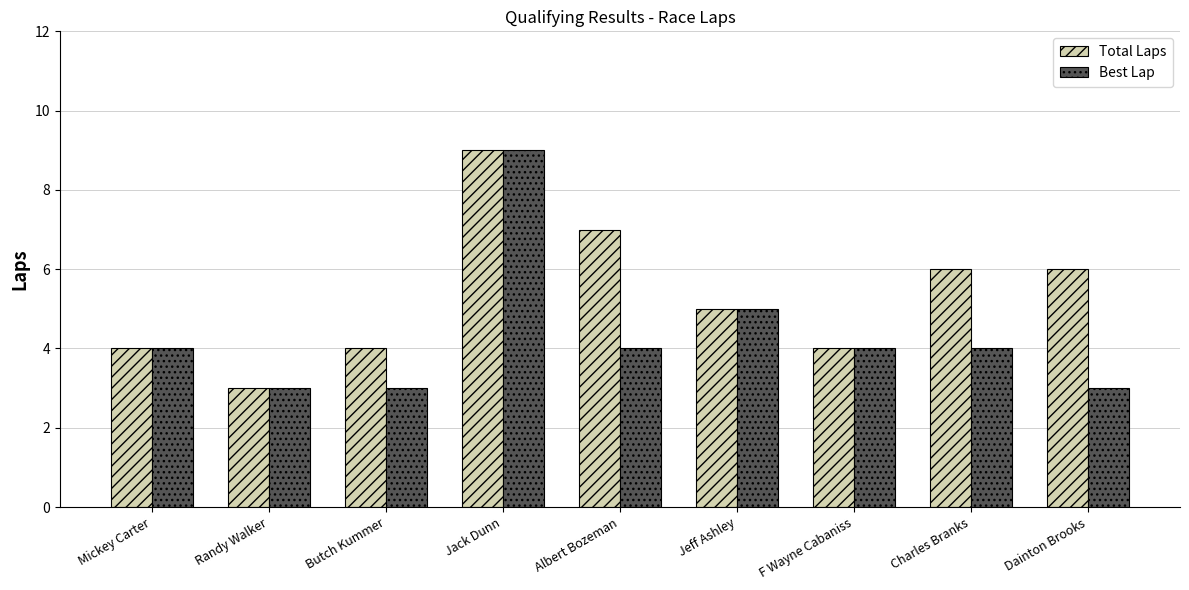

How many bars are there in each group?

2